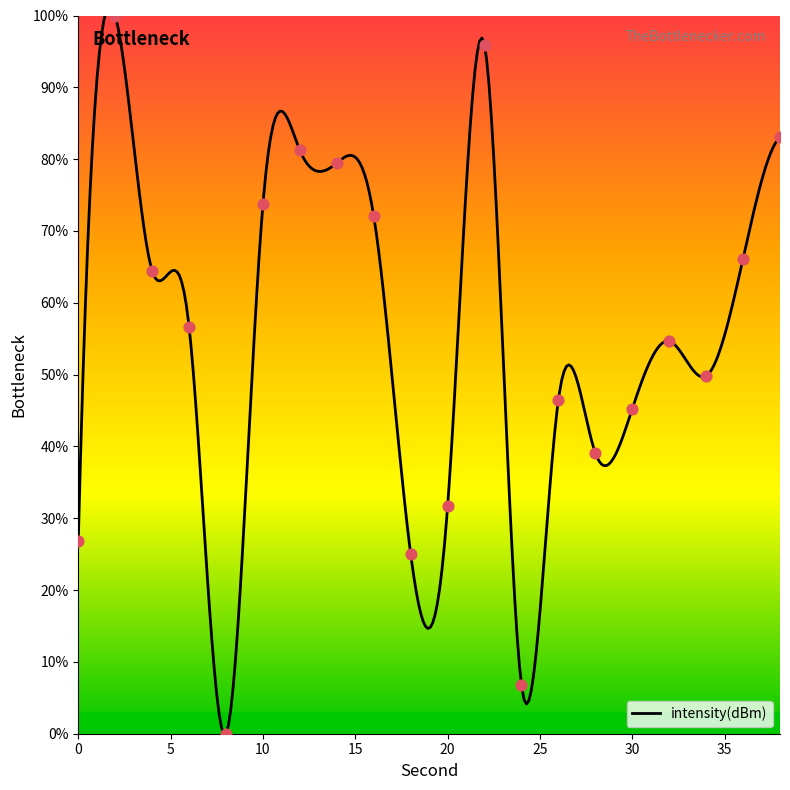

Approximately how many times larger is the value at 18 compared to 32?

0.5